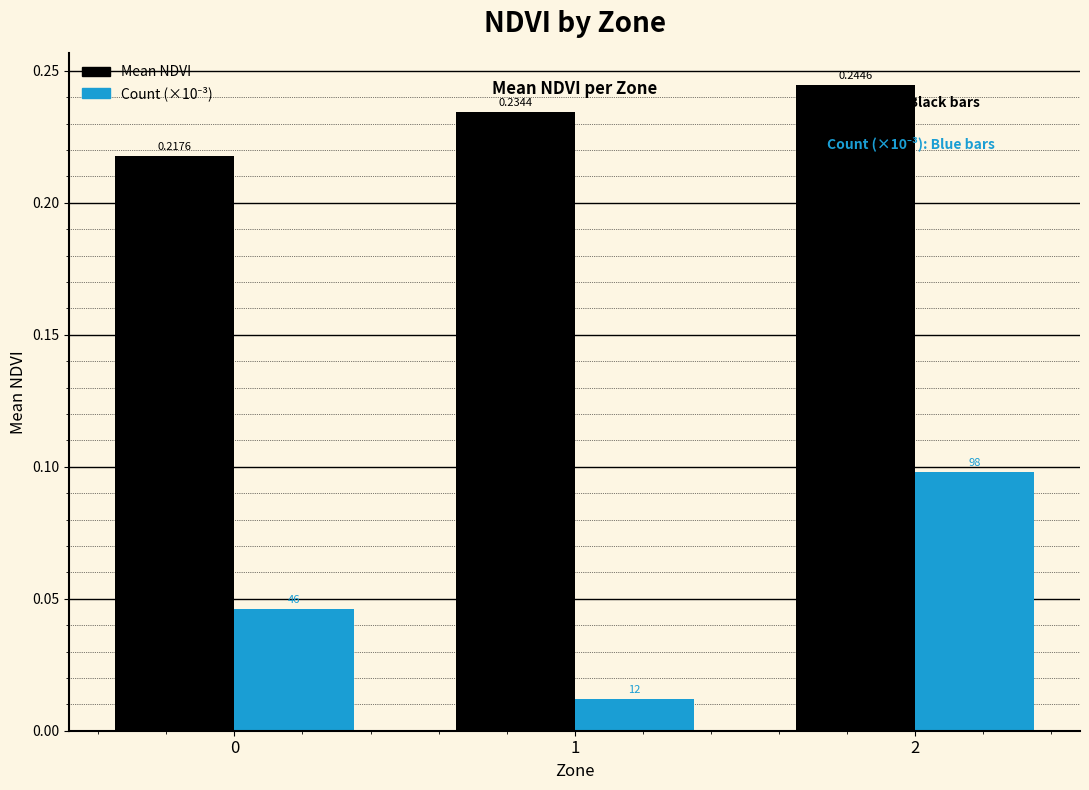

Rank the series by their maximum value, from lowest to highest.

Count (×10⁻³), Mean NDVI